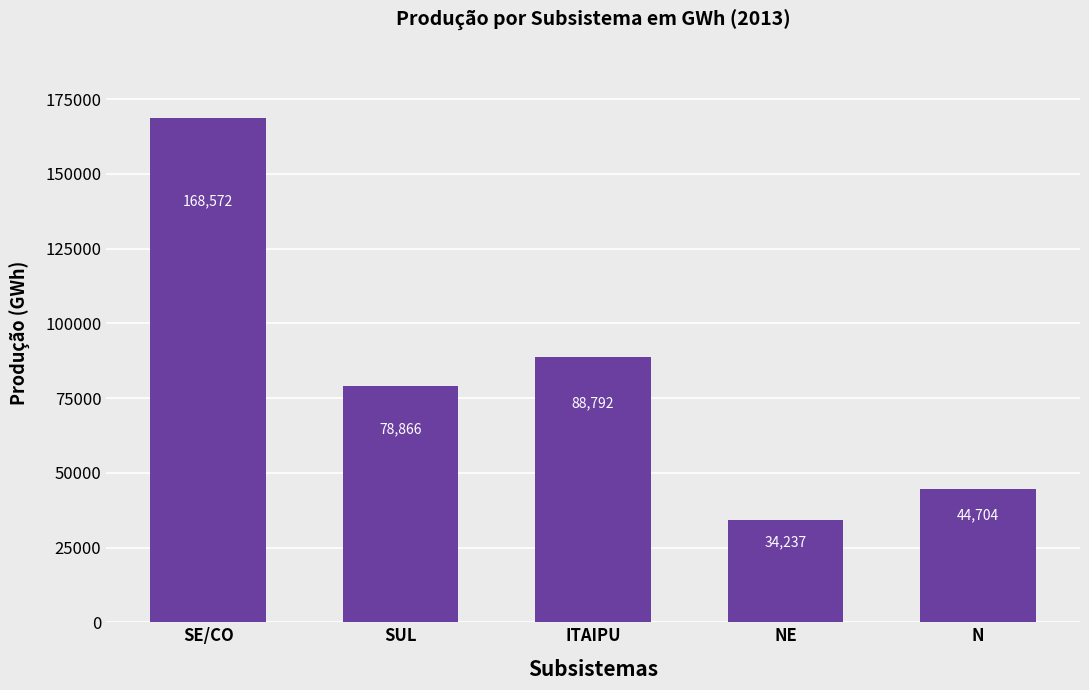

The chart shows a value of 88792.0 at ITAIPU. True or false?

True